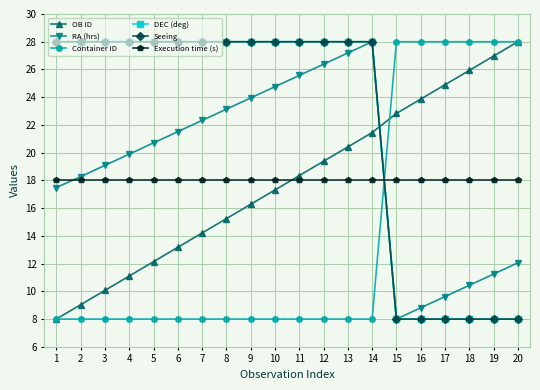

What is the sum of the Seeing values at 12 and 6?

56.0